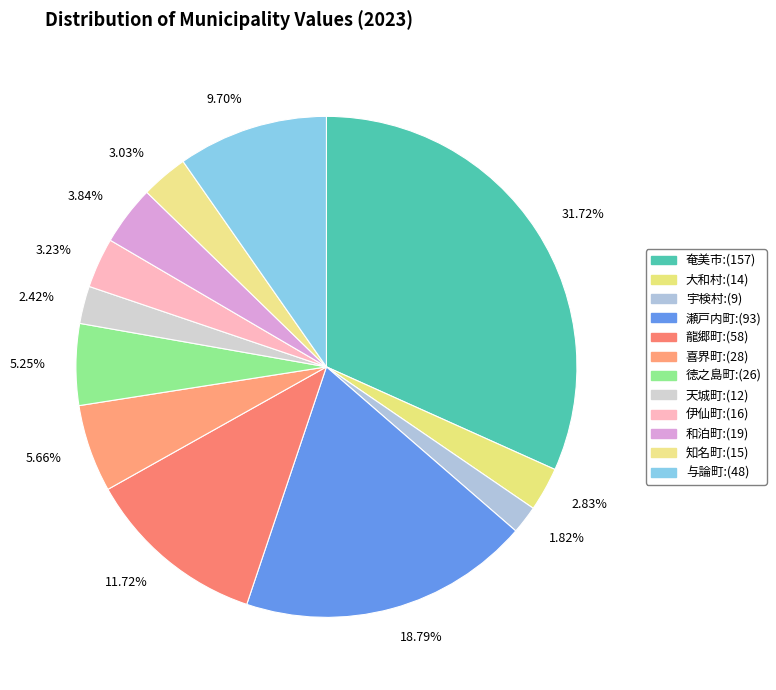

Does any single category account for the majority?

No